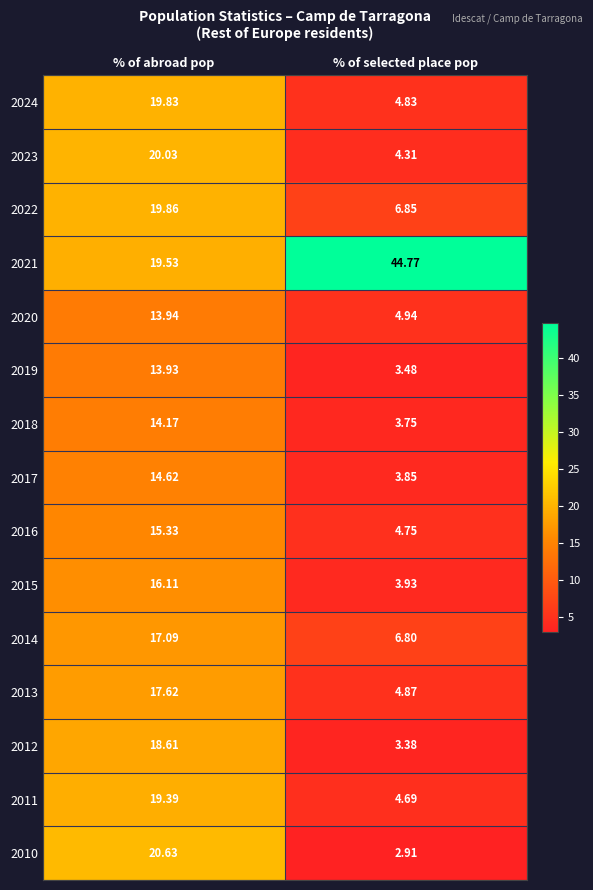

How many data points does each series have?

2